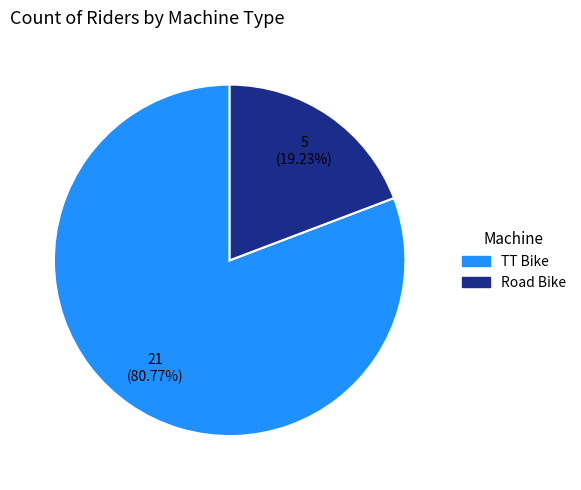

What is the smallest slice in the pie chart?

Road Bike